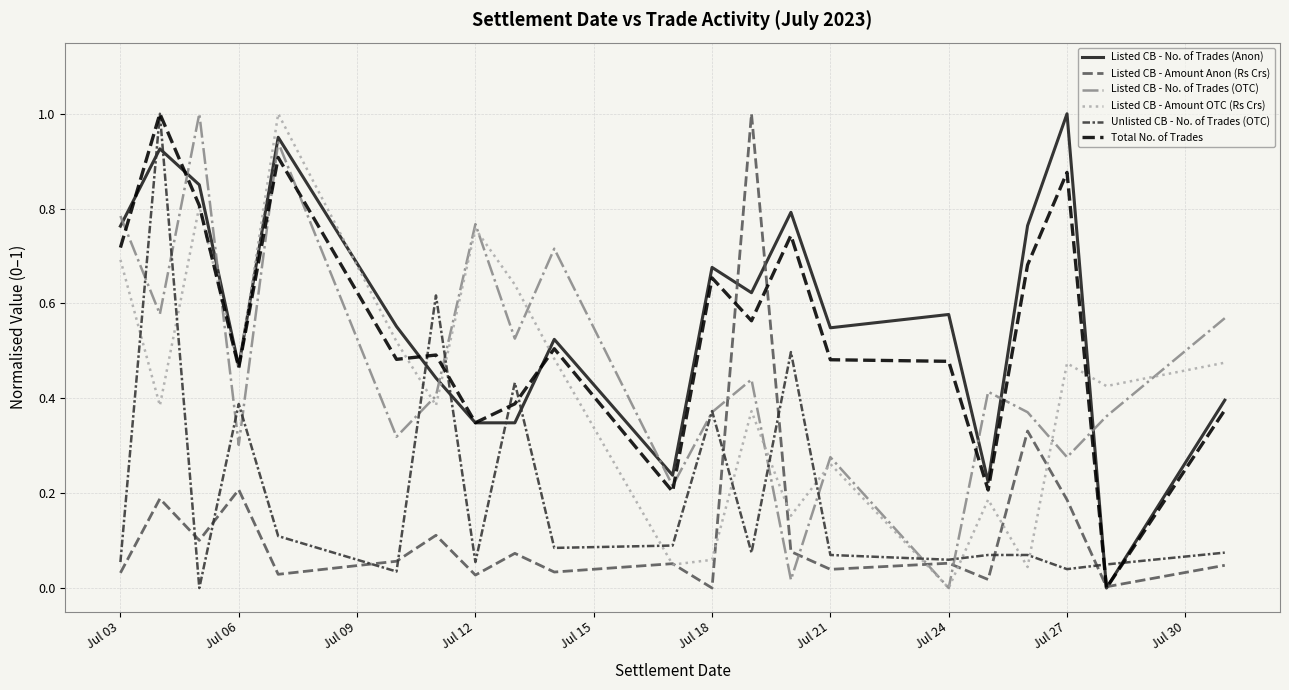

What are all the series names shown in the legend?

Listed CB - No. of Trades (Anon), Listed CB - Amount Anon (Rs Crs), Listed CB - No. of Trades (OTC), Listed CB - Amount OTC (Rs Crs), Unlisted CB - No. of Trades (OTC), Total No. of Trades